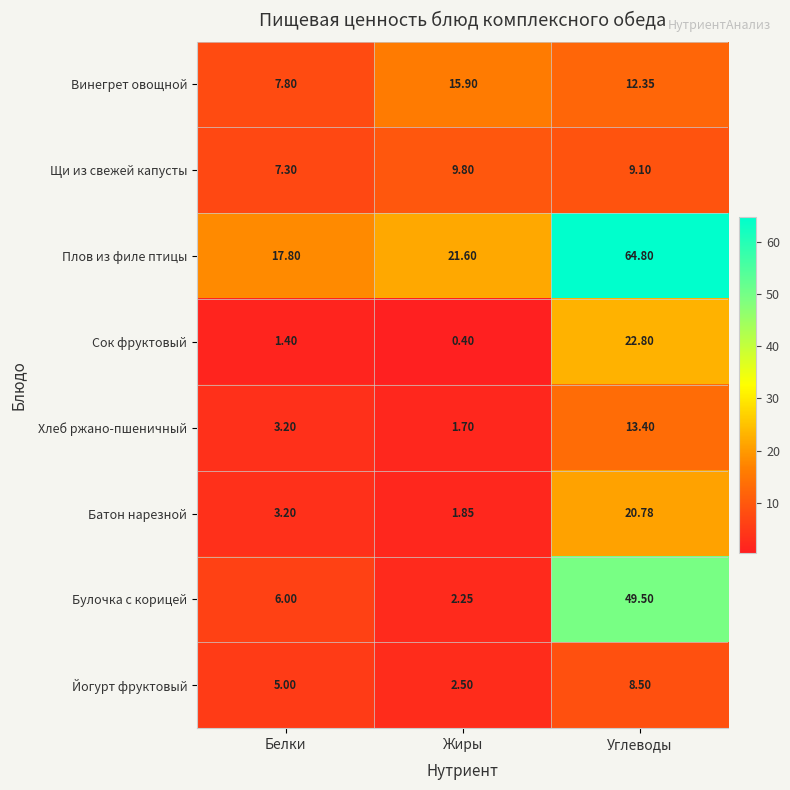

Where is Винегрет овощной nearest to the value 11?

Углеводы